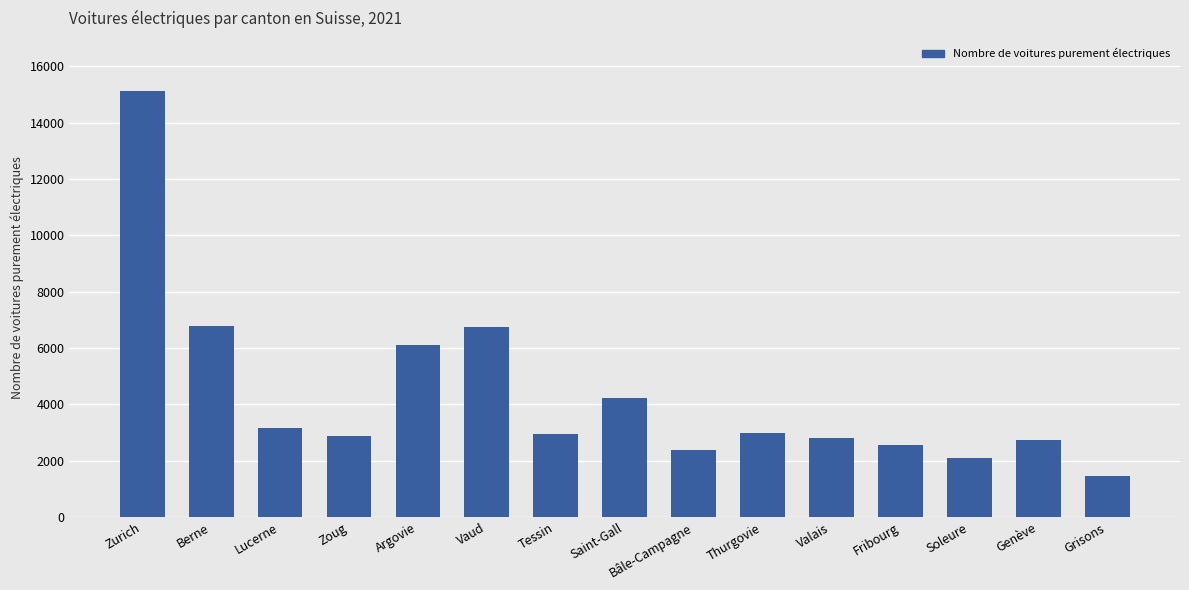

Where does the data first go above 2945?

Zurich